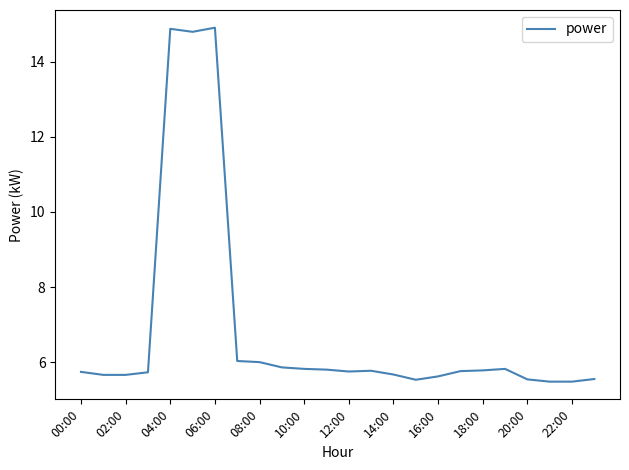

What is the maximum value shown in the chart?

14.9